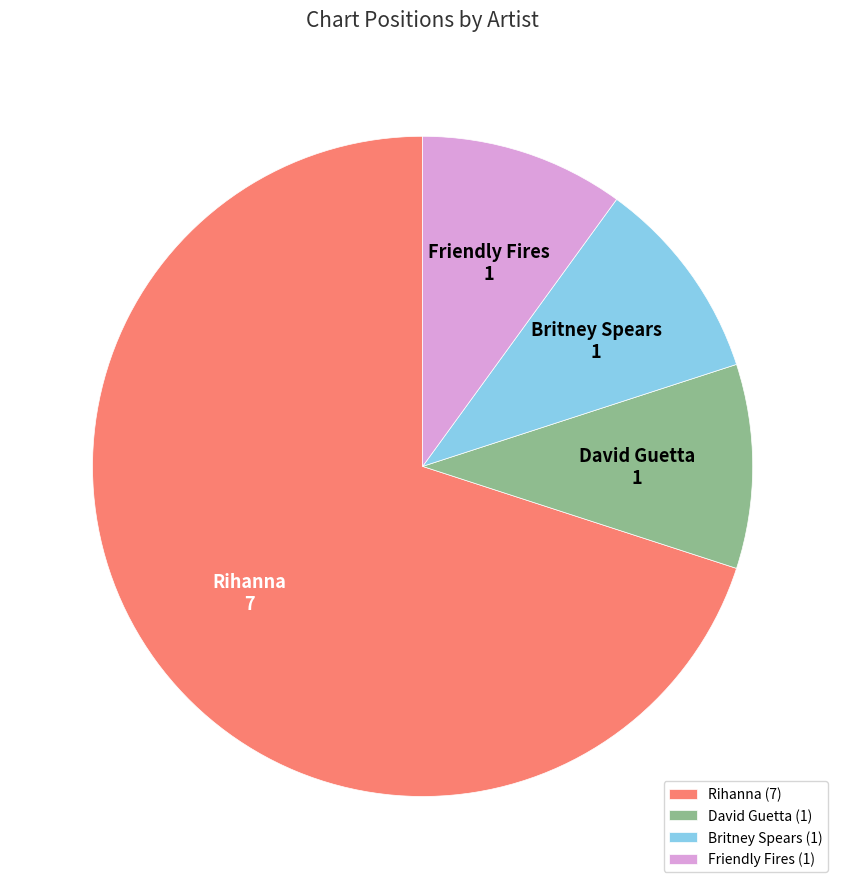

Does Rihanna represent more than half of the total?

Yes